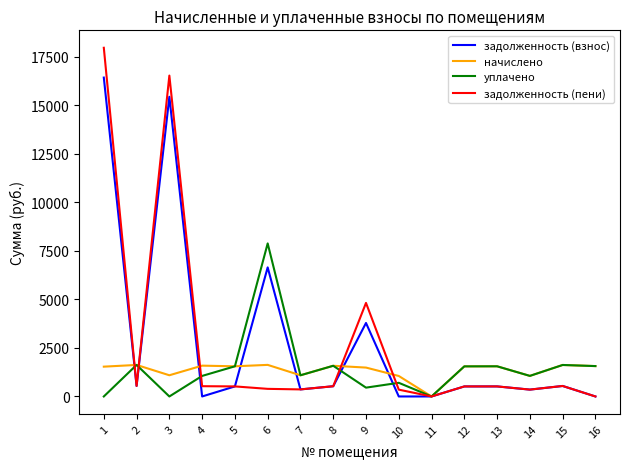

Where do задолженность (взнос) and уплачено first cross each other?

1 and 2